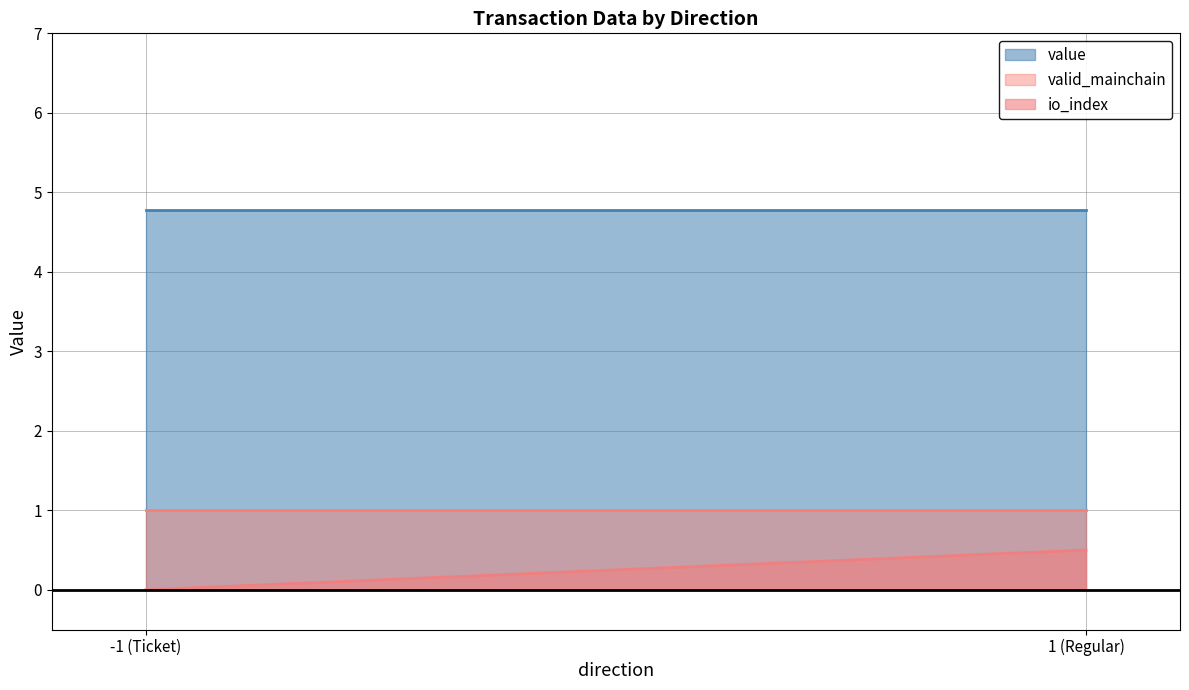

True or false: io_index and value intersect in this chart.

False